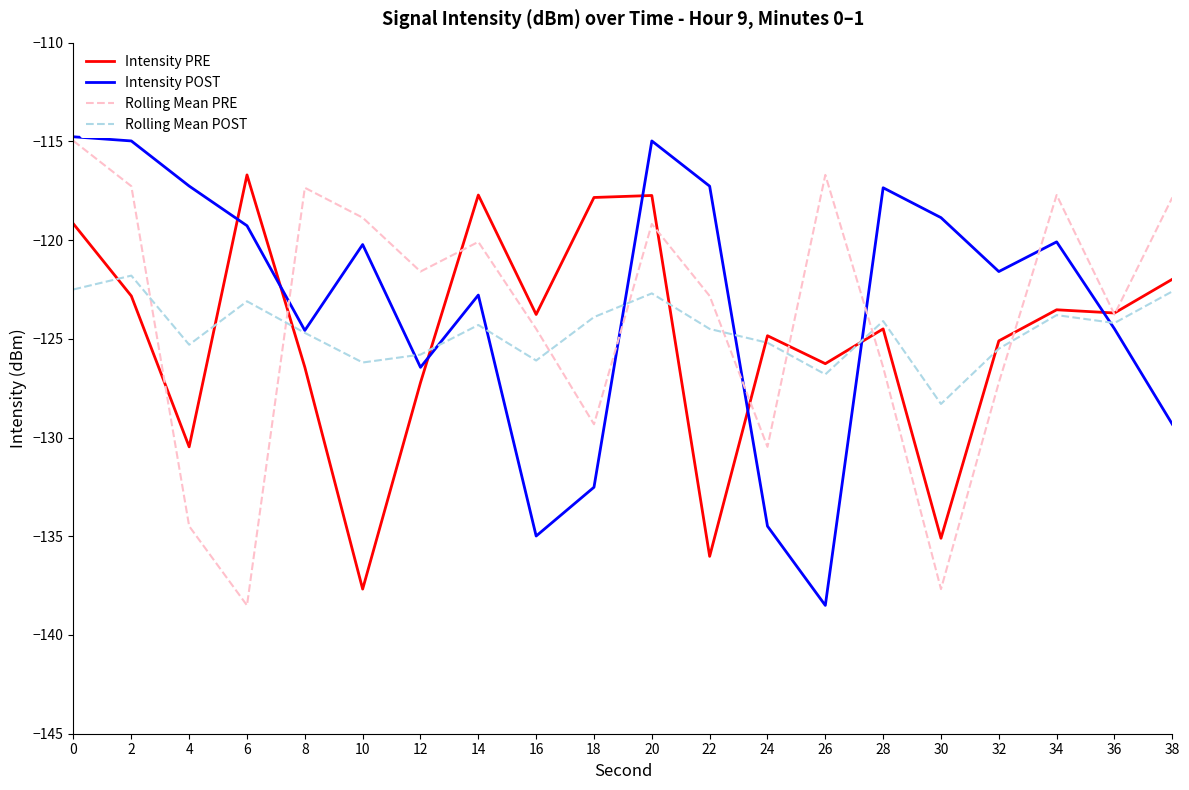

The value of Rolling Mean POST at 10 is -126.2. True or false?

True